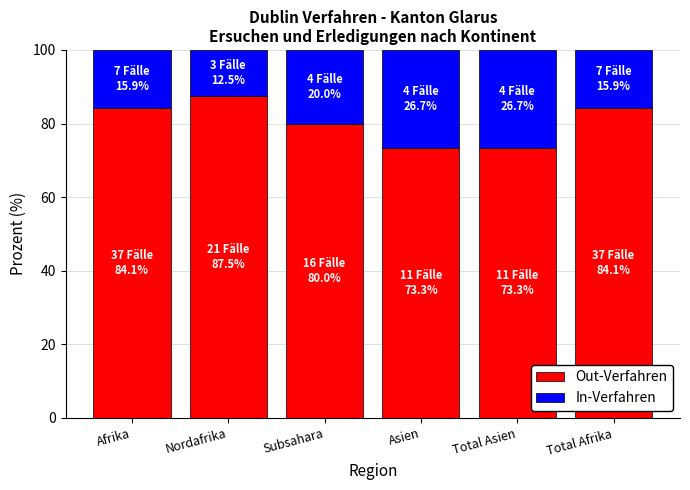

What are all the series names shown in the legend?

Out-Verfahren, In-Verfahren